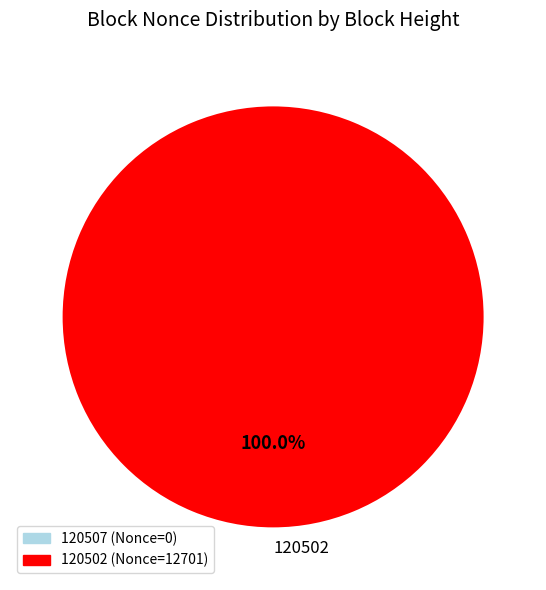

Does 120502 account for over 50% of the chart?

Yes